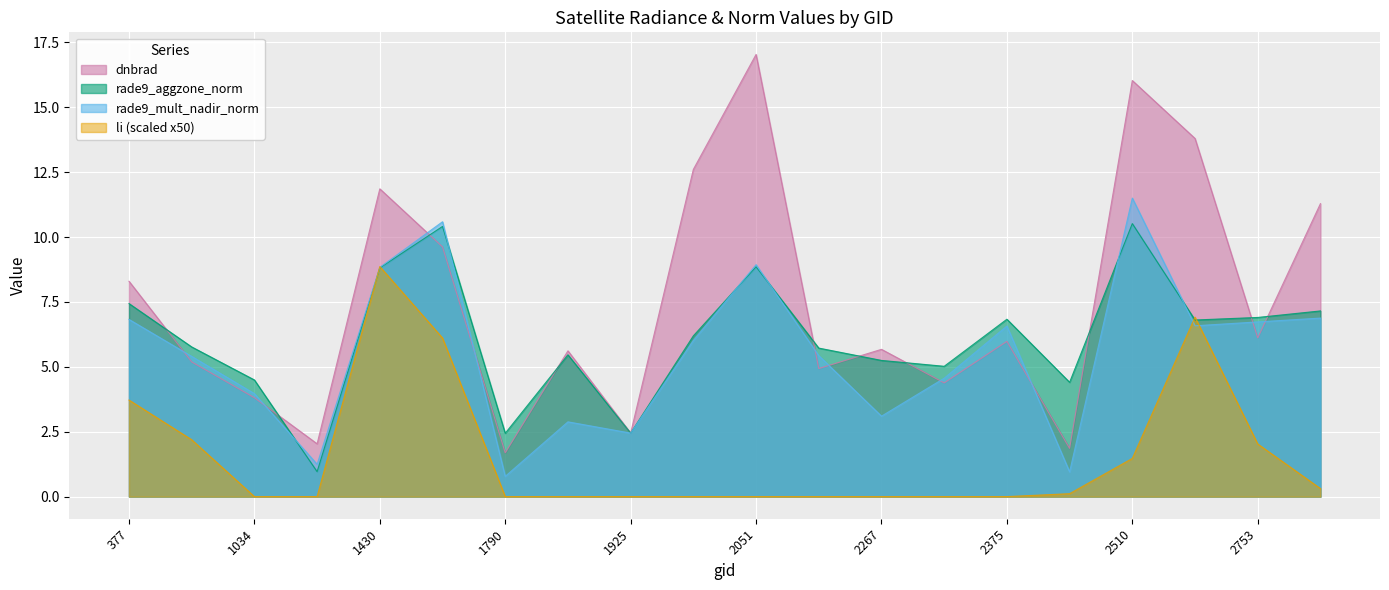

Where is rade9_aggzone_norm nearest to the value 5?

2348